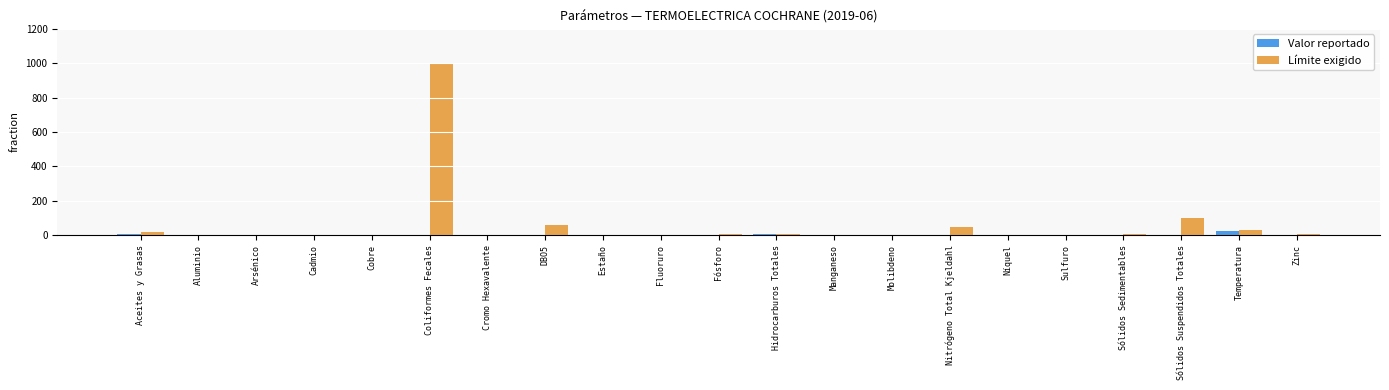

Between Manganeso and Sólidos Suspendidos Totales, which series saw the biggest shift?

Límite exigido